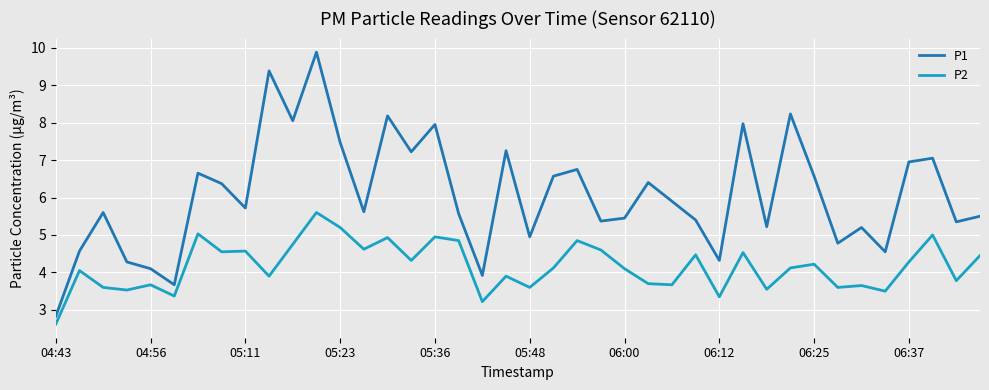

What is the maximum value for P1?

9.9